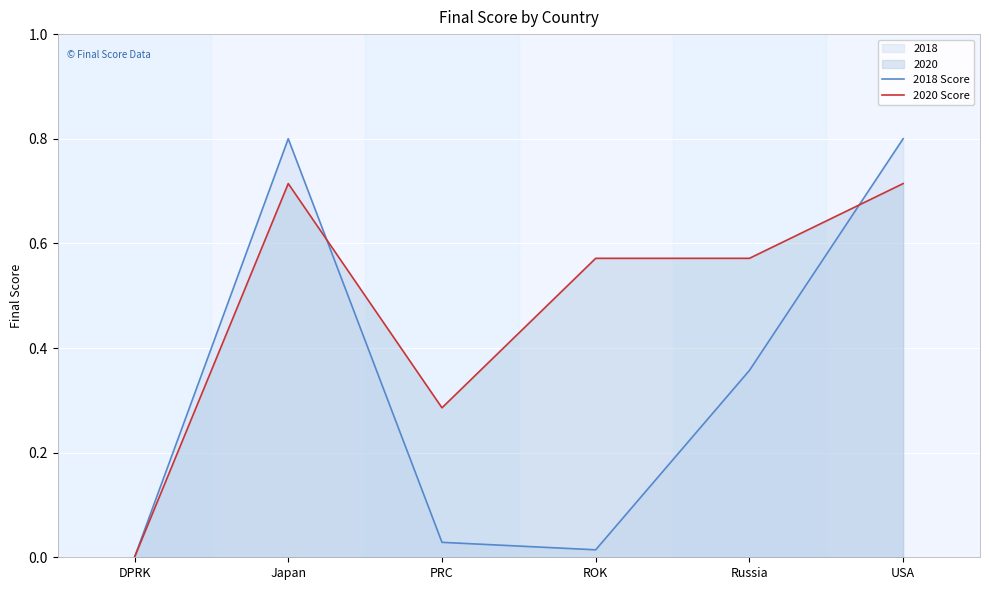

List the series in order of their peak value, lowest first.

2020 Score, 2018 Score